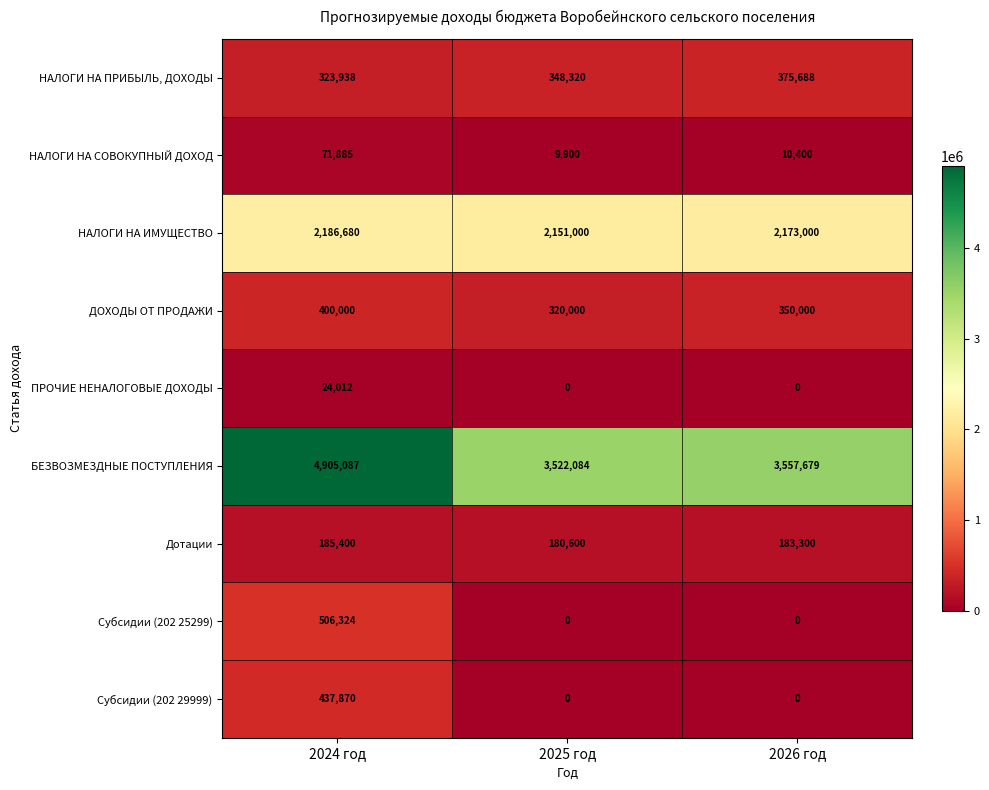

Reading left to right, extract all data points from this chart.

НАЛОГИ НА ПРИБЫЛЬ, ДОХОДЫ: 2024 год=323938	2025 год=348320	2026 год=375688
НАЛОГИ НА СОВОКУПНЫЙ ДОХОД: 2024 год=71885	2025 год=9900	2026 год=10400
НАЛОГИ НА ИМУЩЕСТВО: 2024 год=2186680	2025 год=2151000	2026 год=2173000
ДОХОДЫ ОТ ПРОДАЖИ: 2024 год=400000	2025 год=320000	2026 год=350000
ПРОЧИЕ НЕНАЛОГОВЫЕ ДОХОДЫ: 2024 год=24012	2025 год=0	2026 год=0
БЕЗВОЗМЕЗДНЫЕ ПОСТУПЛЕНИЯ: 2024 год=4905087	2025 год=3522084	2026 год=3557679
Дотации: 2024 год=185400	2025 год=180600	2026 год=183300
Субсидии (202 25299): 2024 год=506324	2025 год=0	2026 год=0
Субсидии (202 29999): 2024 год=437870	2025 год=0	2026 год=0